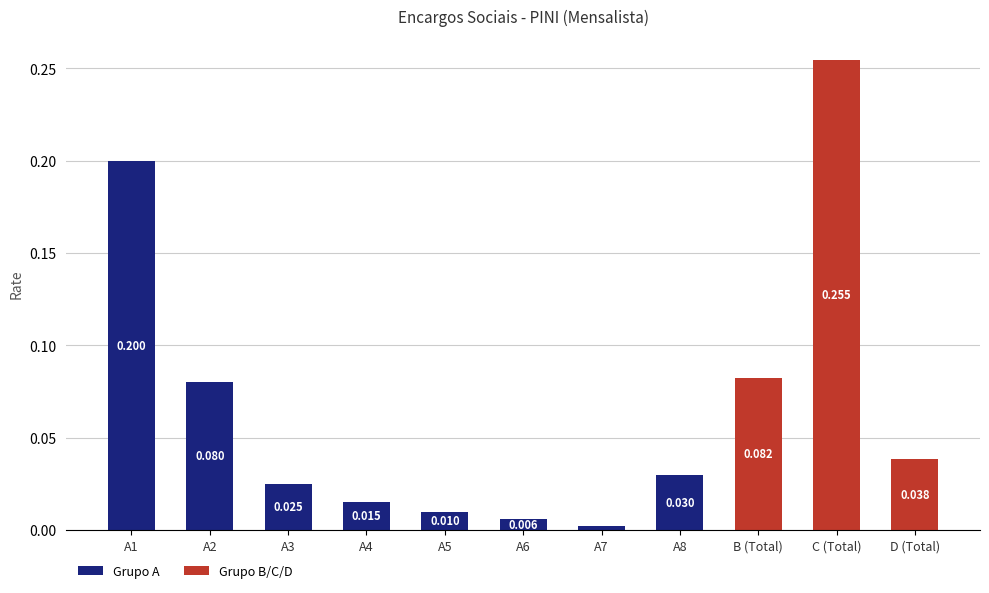

True or false: Grupo A has a value of 0.0 at A7.

True